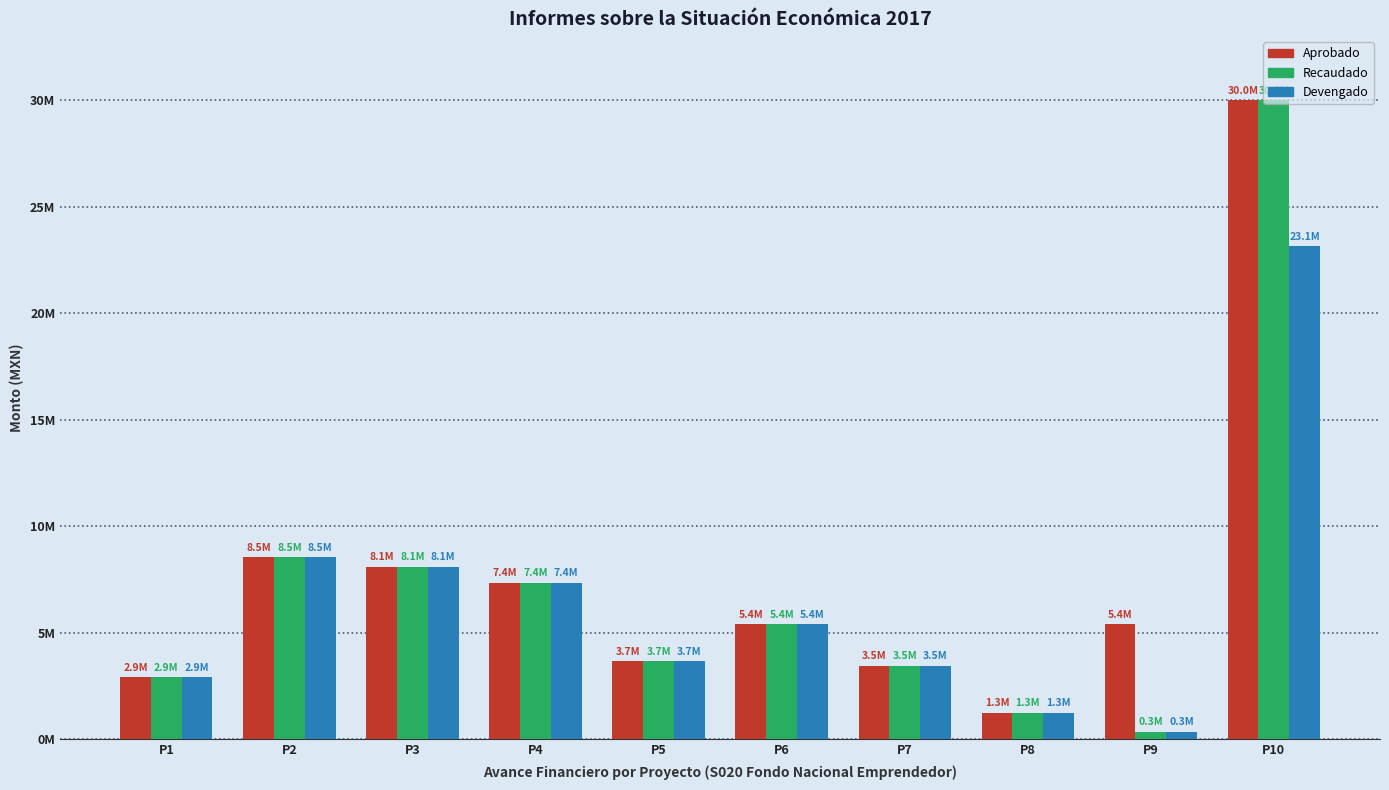

Which label corresponds to the largest value in the chart?

P10